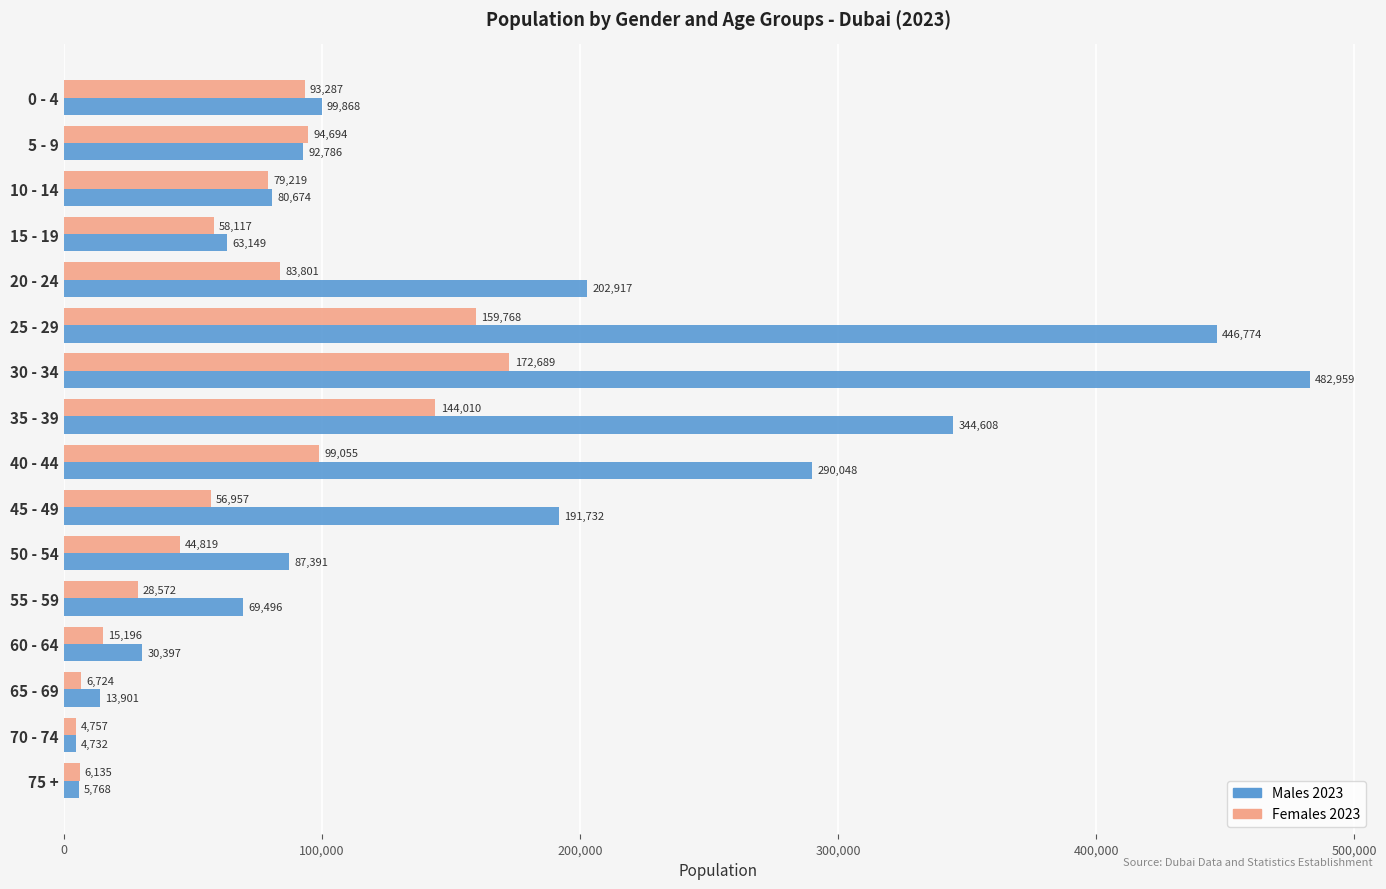

True or false: Males 2023 has a value of 80674 at 10 - 14.

True